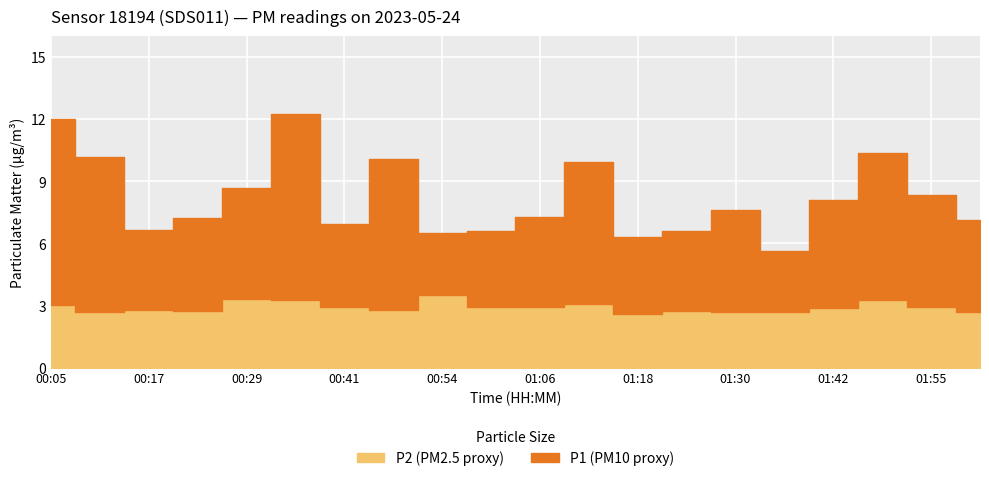

Count the number of categories in the chart.

20